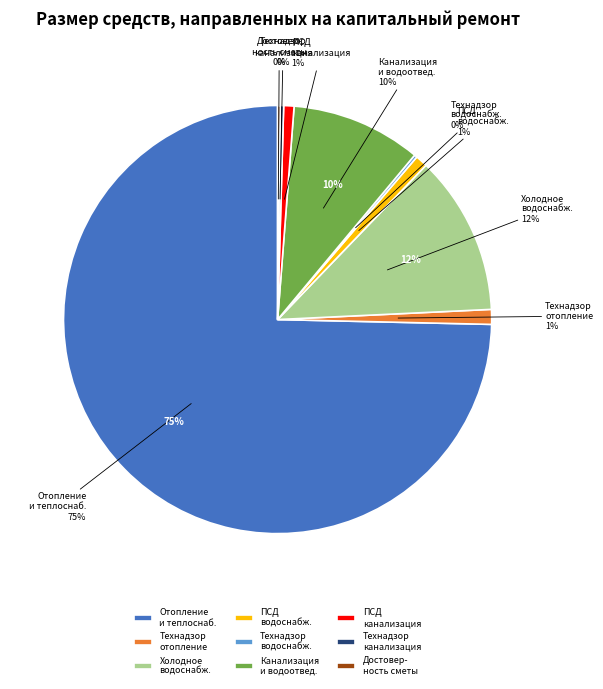

What percentage is the Ремонт систем отопления и теплоснабжения slice, to the nearest percent?

75%